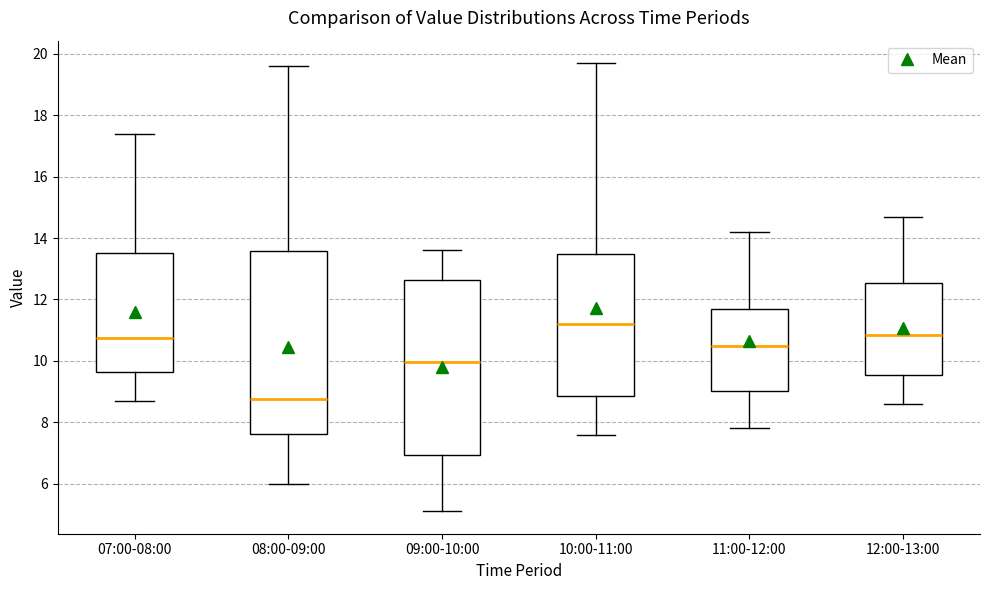

Which box has the lowest median line?

08:00-09:00